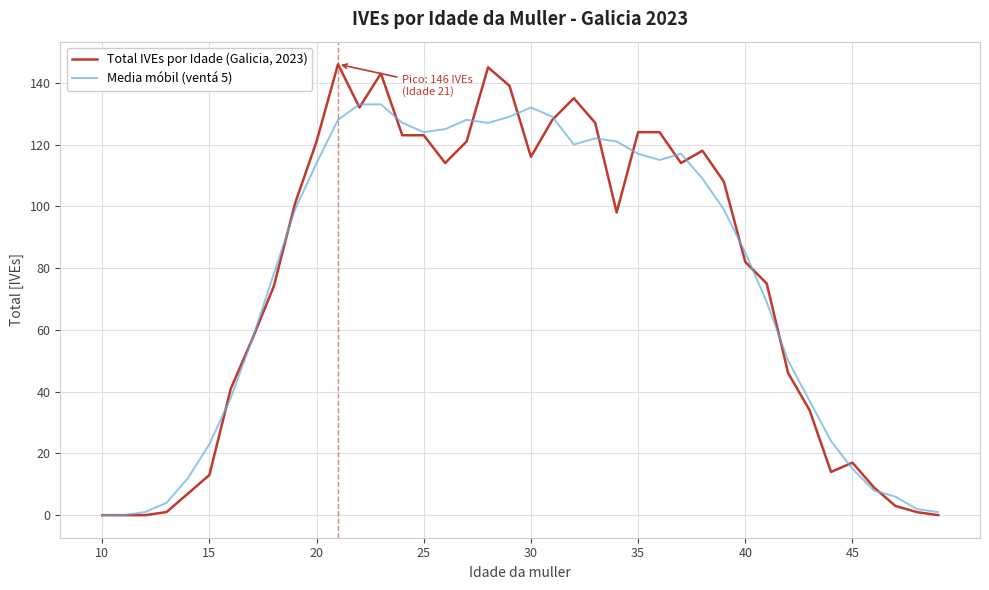

True or false: Total IVEs por Idade (Galicia, 2023) has more than 1 interior local peaks.

True